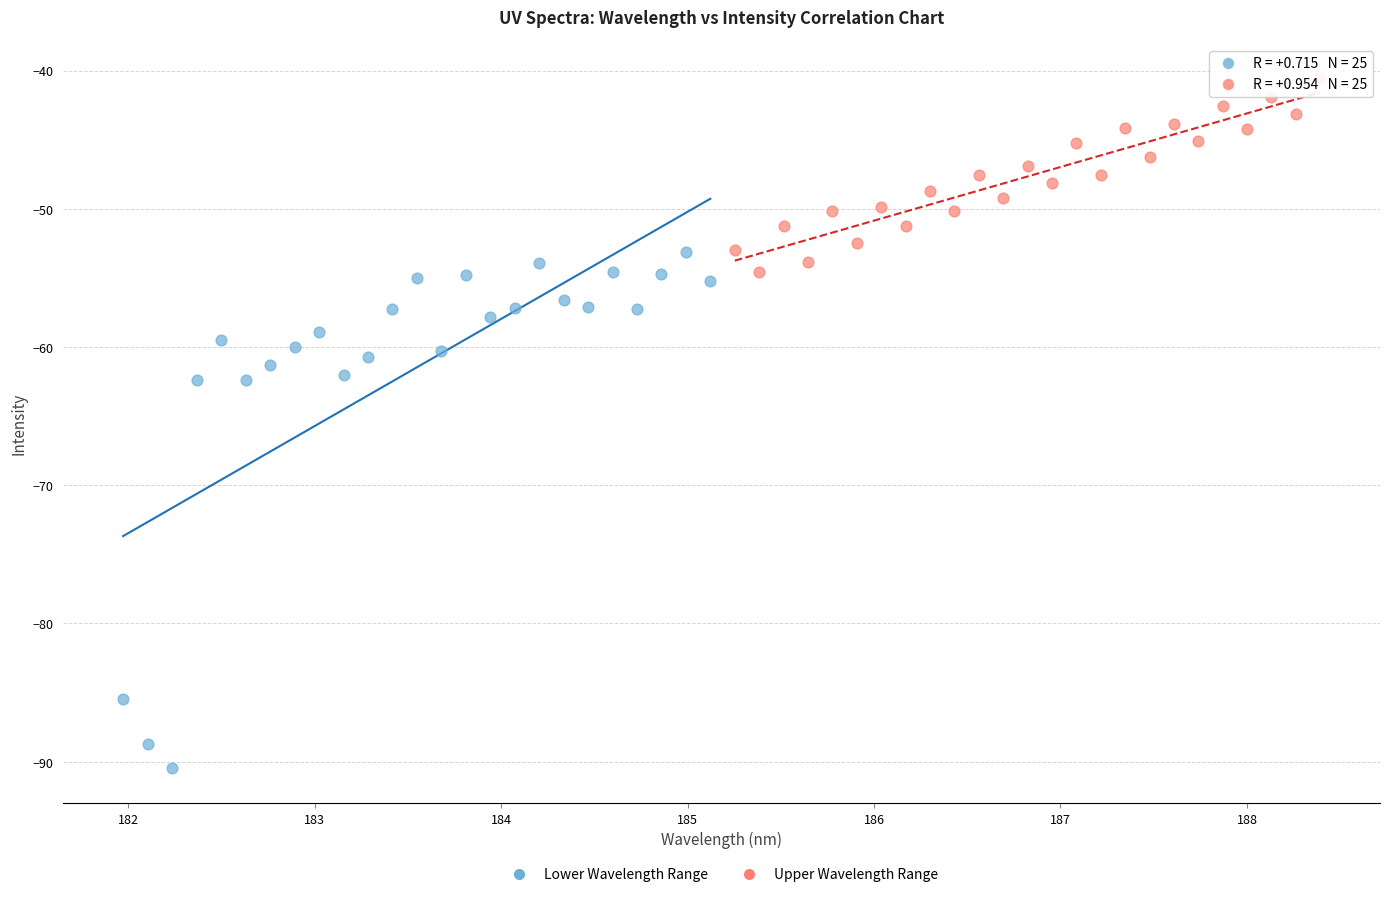

Which series has the largest Y range (max minus min)?

Lower Wavelength Range